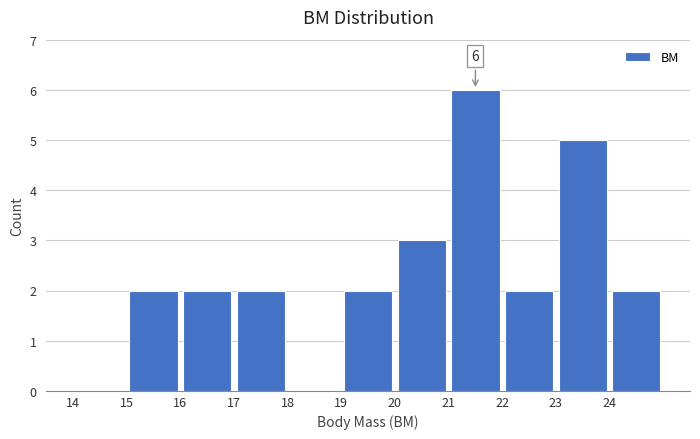

Over which range of the x-axis is the bar tallest?

21 to 22